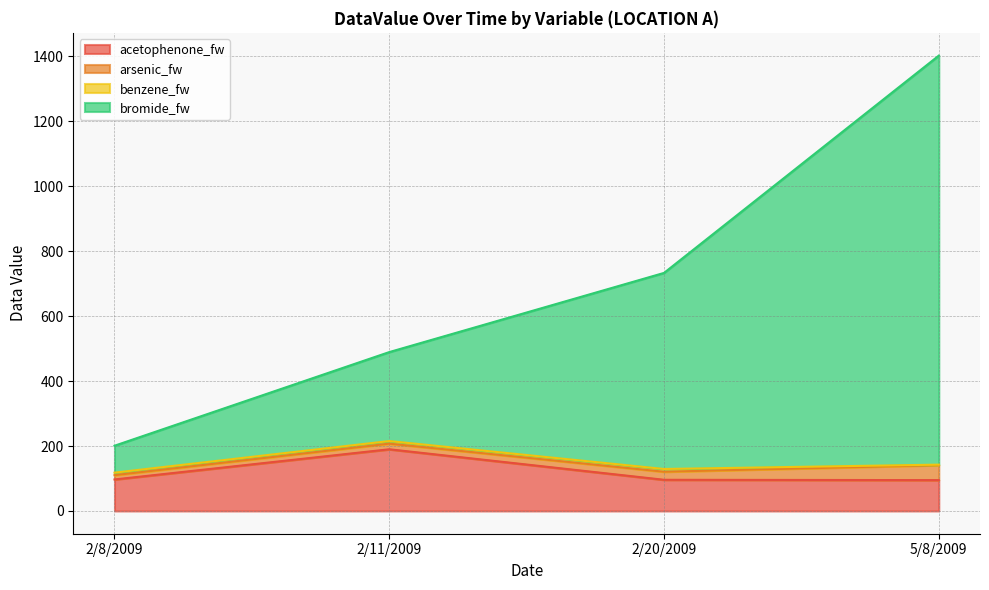

At which category is the sum across all series the highest?

5/8/2009